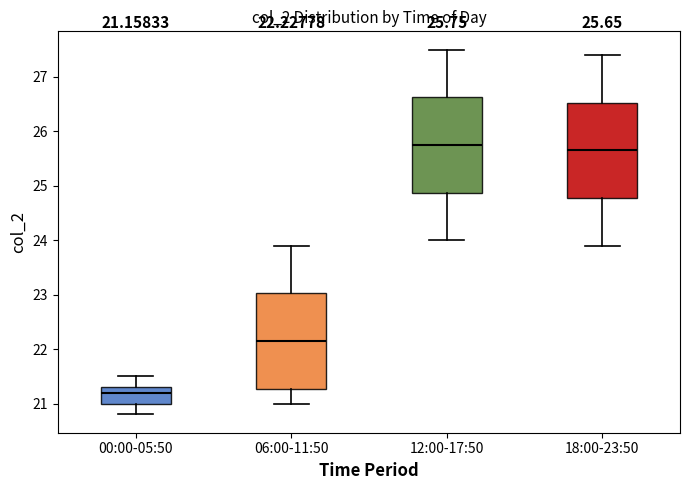

Which box's median line is the lowest?

00:00-05:50